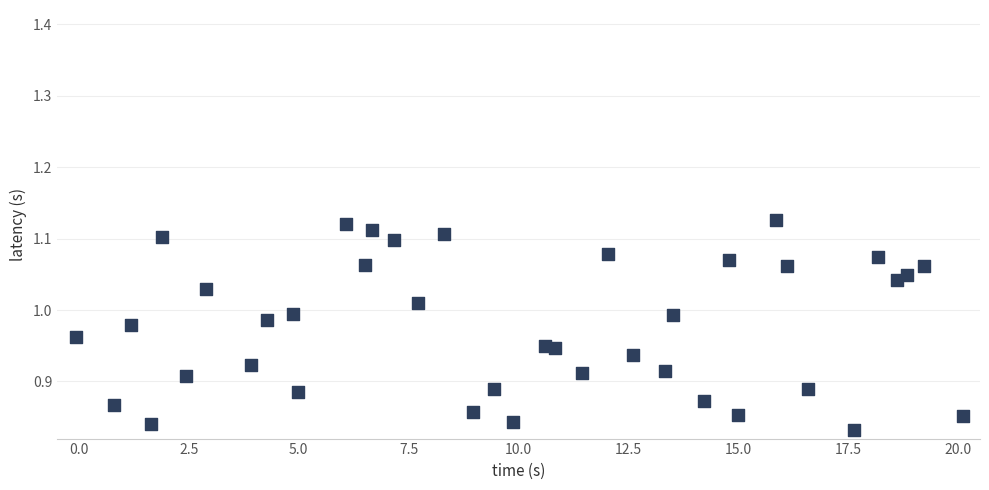

What is the range of X values (max minus min)?

20.2